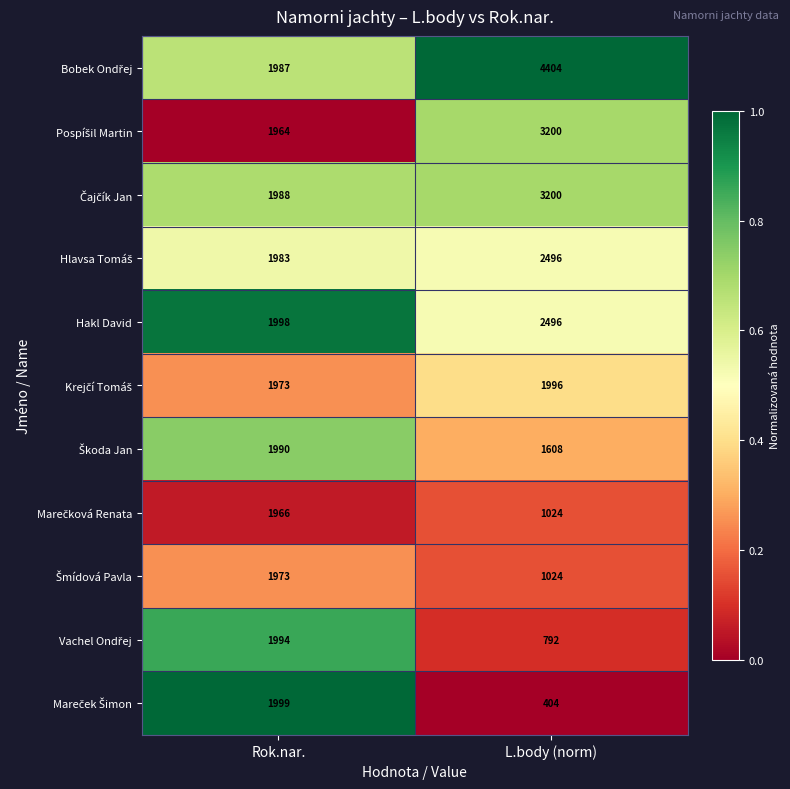

What is the minimum value shown in the chart?

404